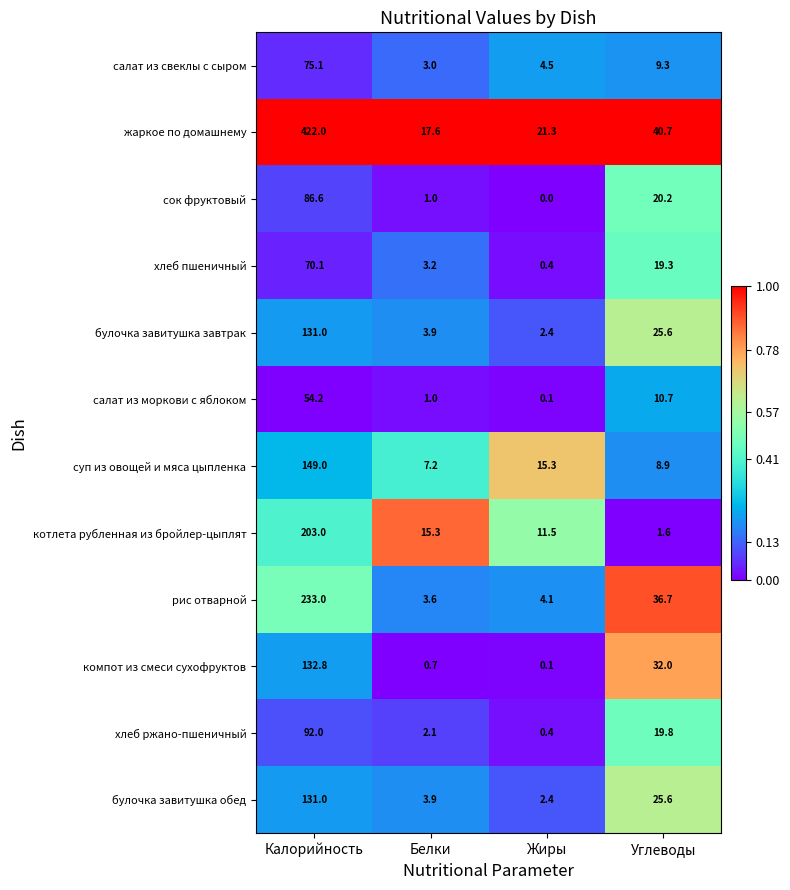

Is the value of сок фруктовый at Белки greater than the value of суп из овощей и мяса цыпленка at Углеводы?

No